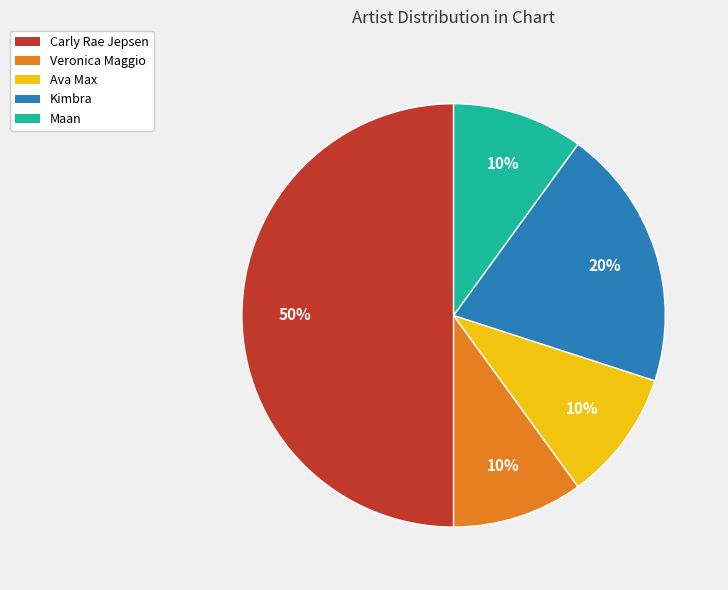

To the nearest percent, what is the difference between the largest and smallest slice percentages?

40%